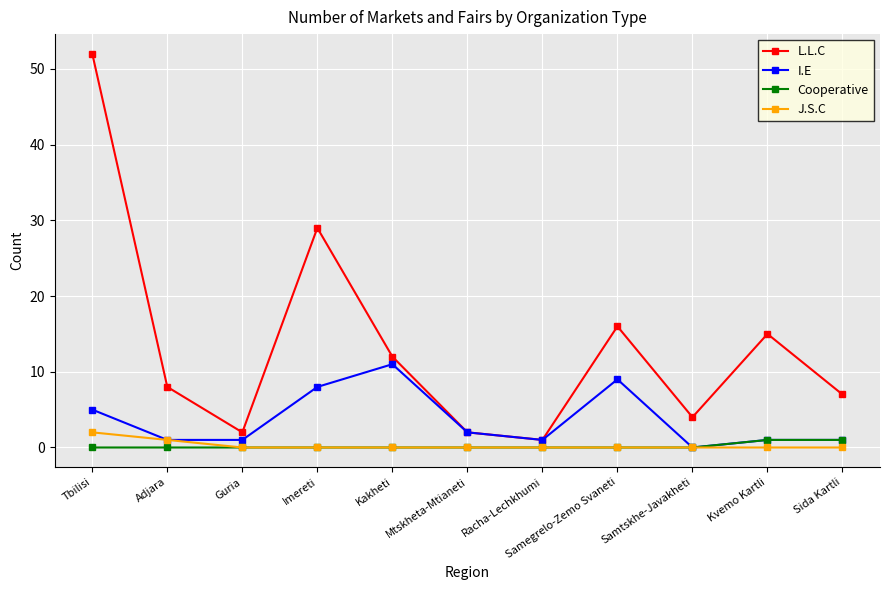

Which category has the highest value across all series?

Tbilisi